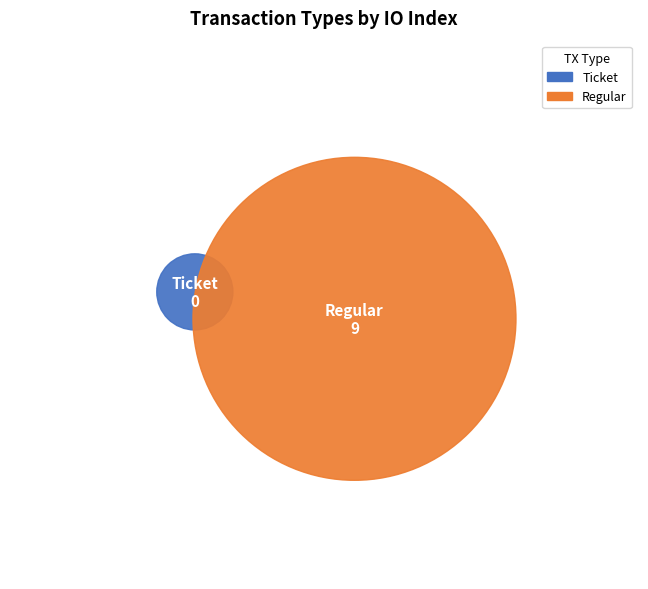

Rank the categories by value from lowest to highest.

Ticket, Regular